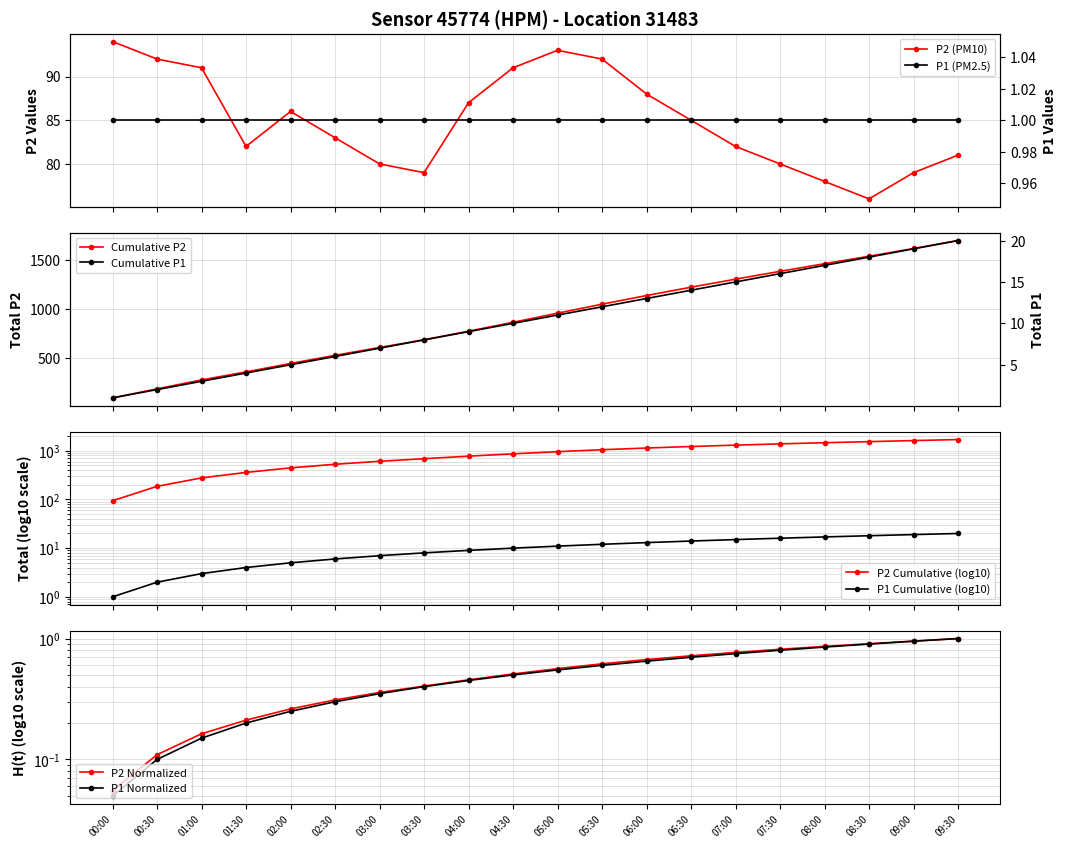

Reading right to left, extract all data points from this chart.

81	79	76	78	80	82	85	88	92	93	91	87	79	80	83	86	82	91	92	94